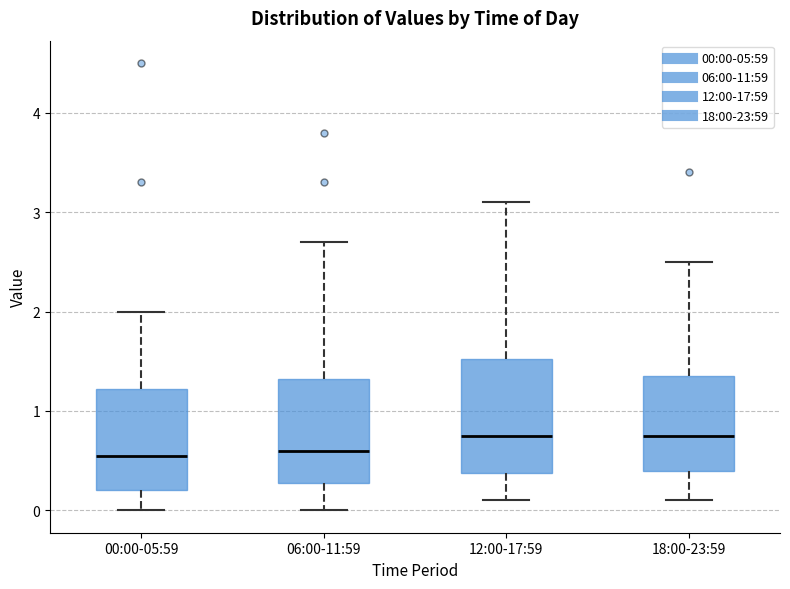

Reading left to right, transcribe this box plot: for each box, give where its median line is, the range the box spans, and where its two whiskers end, as read against the y-axis. The values are not printed on the chart, so give them approximately, as read against the axis.

00:00-05:59: median 0.6, box 0.2 to 1.2, whiskers 0.0 to 2.0
06:00-11:59: median 0.6, box 0.3 to 1.3, whiskers 0.0 to 2.7
12:00-17:59: median 0.8, box 0.4 to 1.5, whiskers 0.1 to 3.1
18:00-23:59: median 0.8, box 0.4 to 1.4, whiskers 0.1 to 2.5